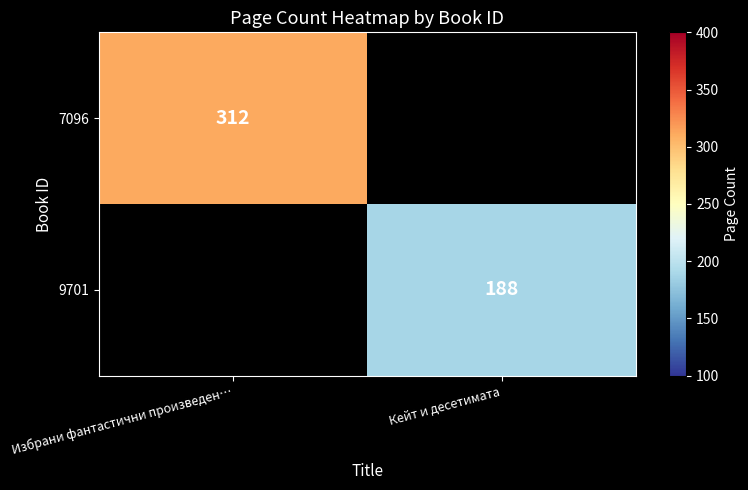

At which category does the chart reach its minimum across all series?

Кейт и десетимата